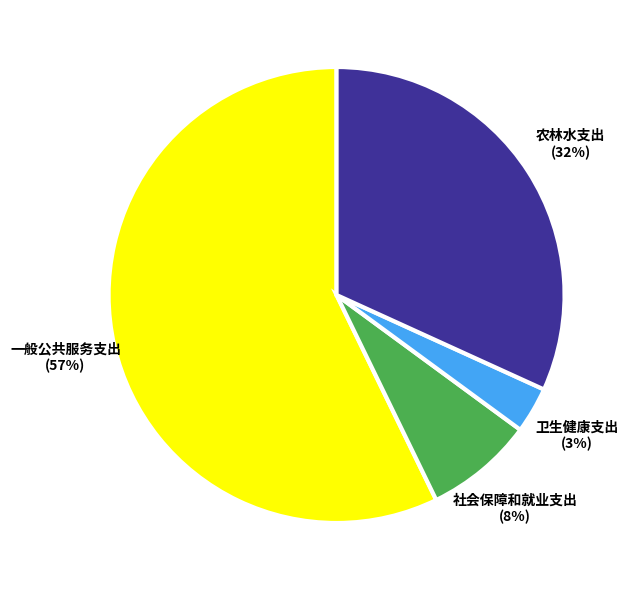

To the nearest percent, what is the difference between the largest and smallest slice percentages?

54%